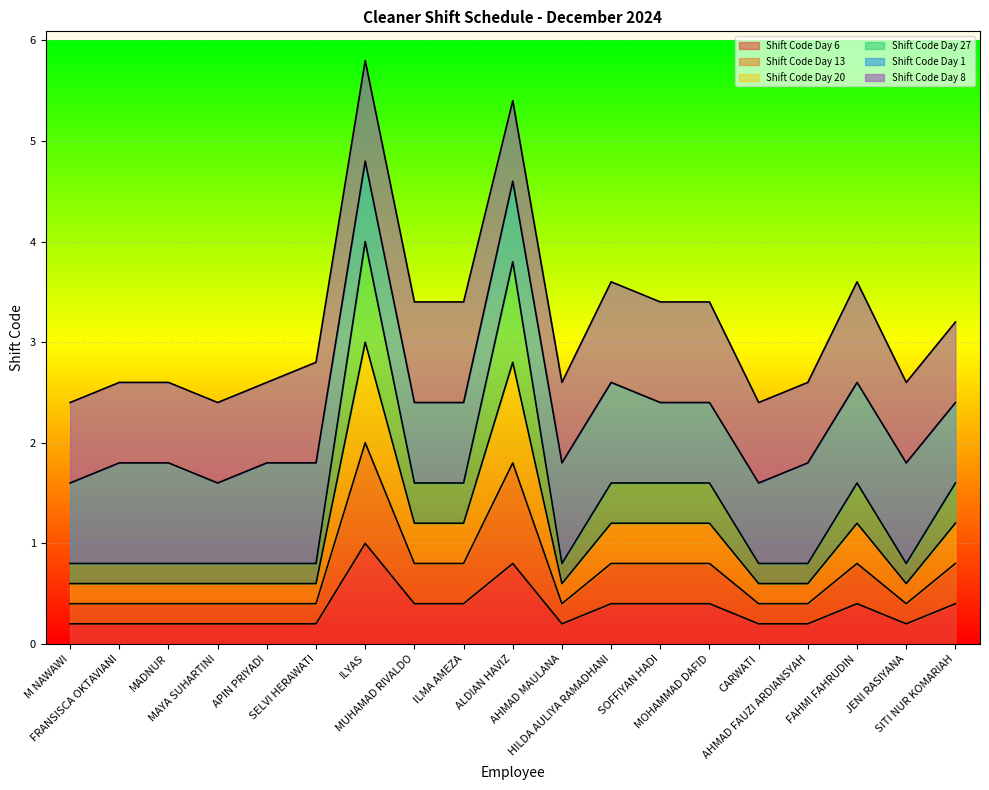

The Shift Code Day 6 series shows 0.4 at ILYAS. True or false?

False